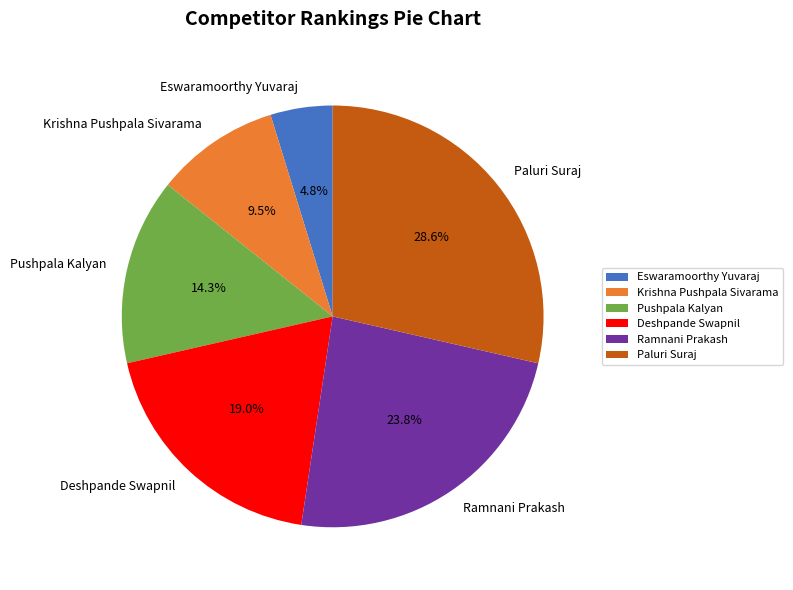

Is there any slice that represents more than half of the pie?

No